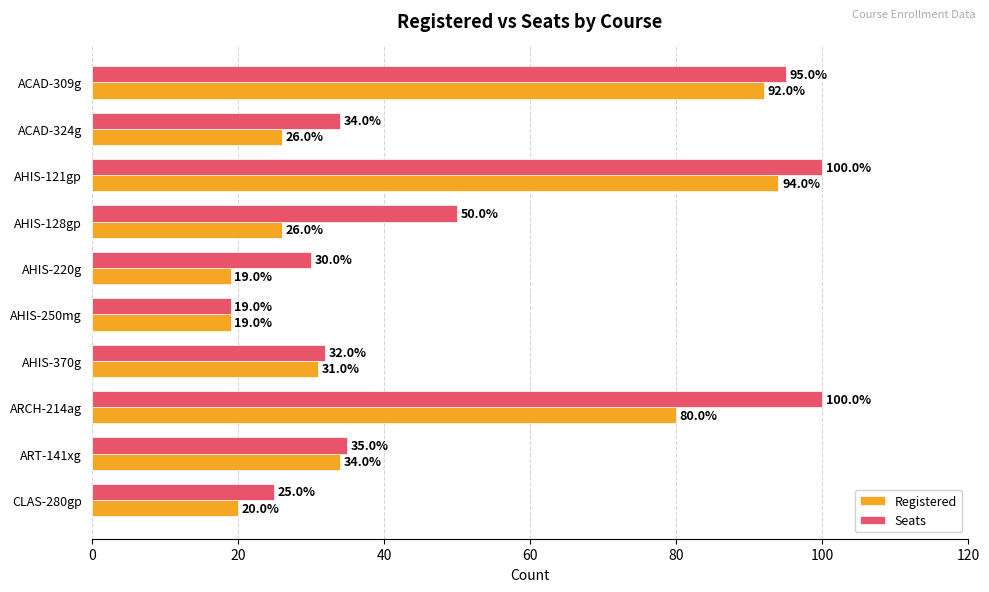

Which series has the largest total across all categories?

Seats